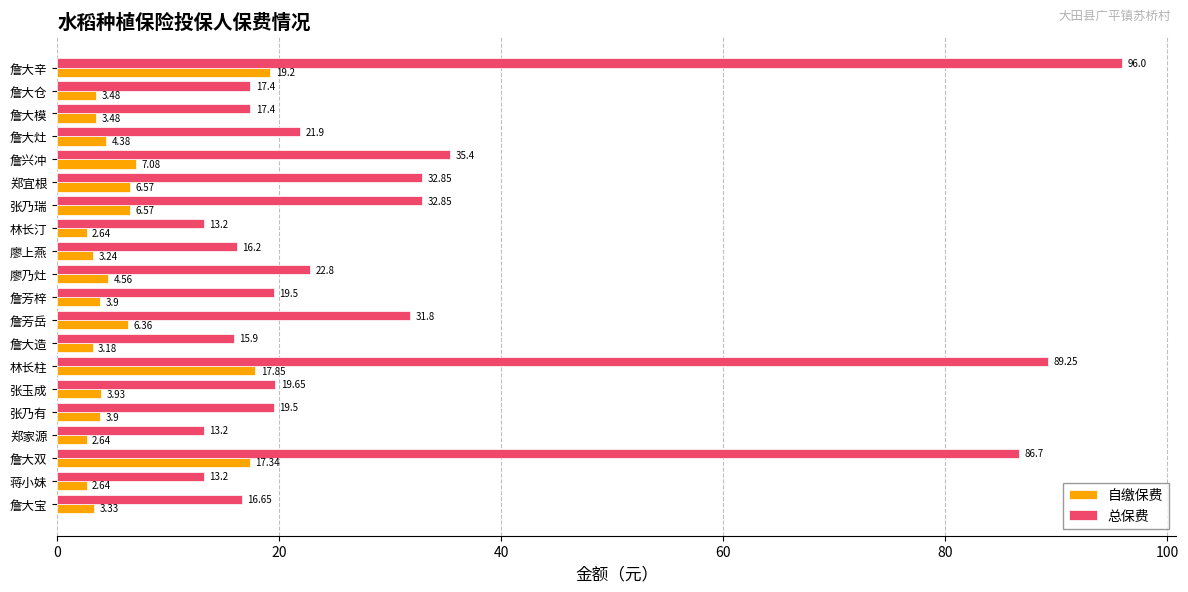

How many values in the 总保费 series exceed 19?

12